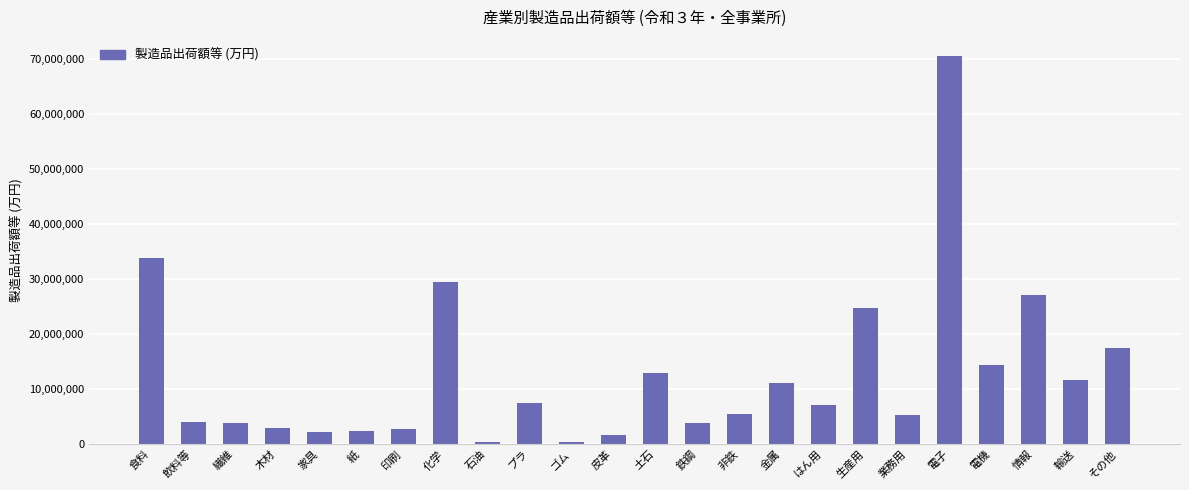

The chart shows a value of 11617440 at 輸送. True or false?

True